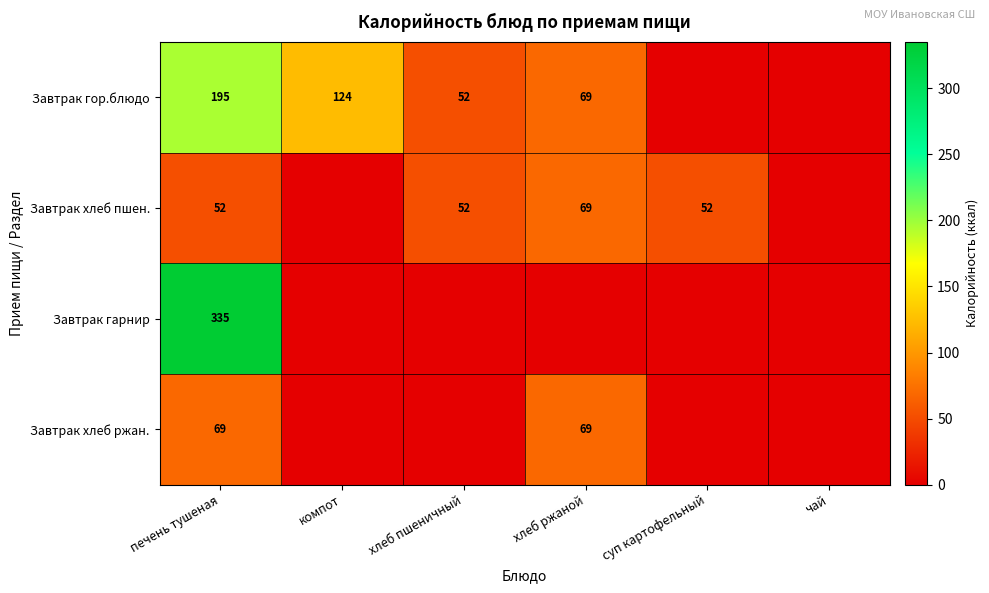

Is it true that Завтрак хлеб пшен. equals 30 at хлеб пшеничный?

False